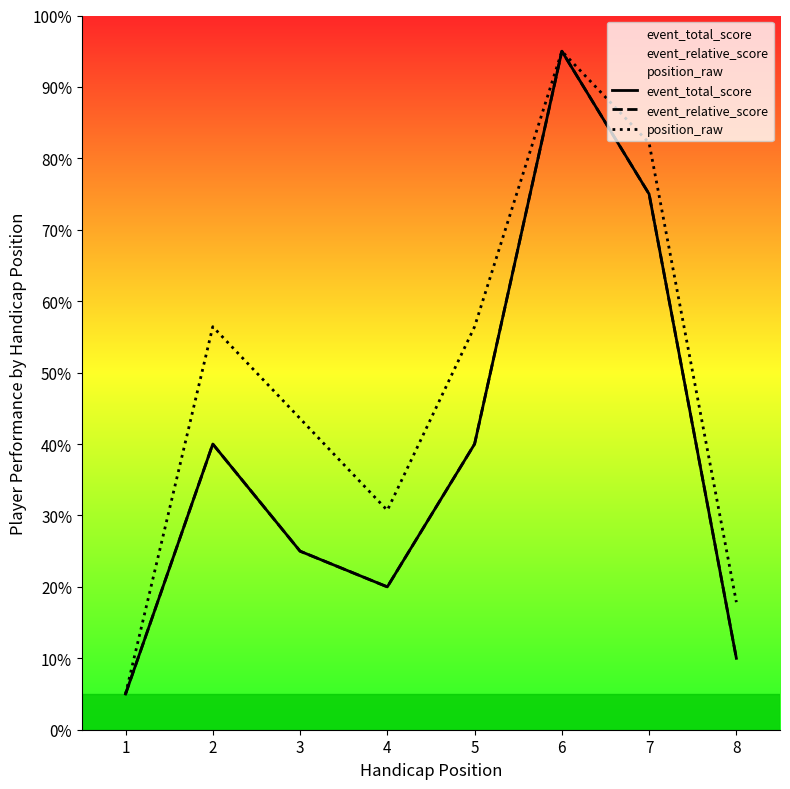

How many distinct data groups are displayed?

3